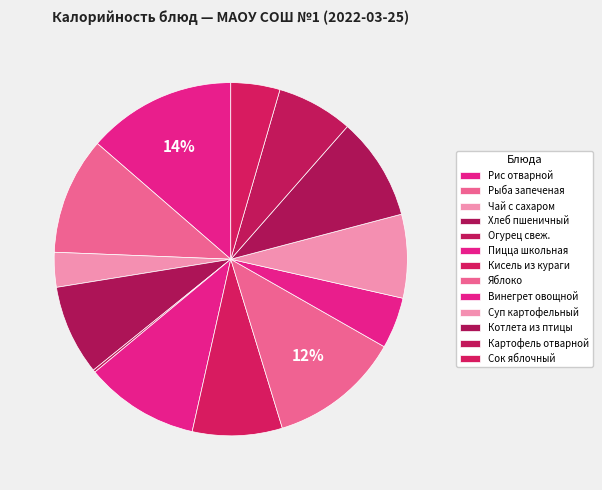

Which has a higher value, Пицца школьная or Картофель отварной?

Пицца школьная